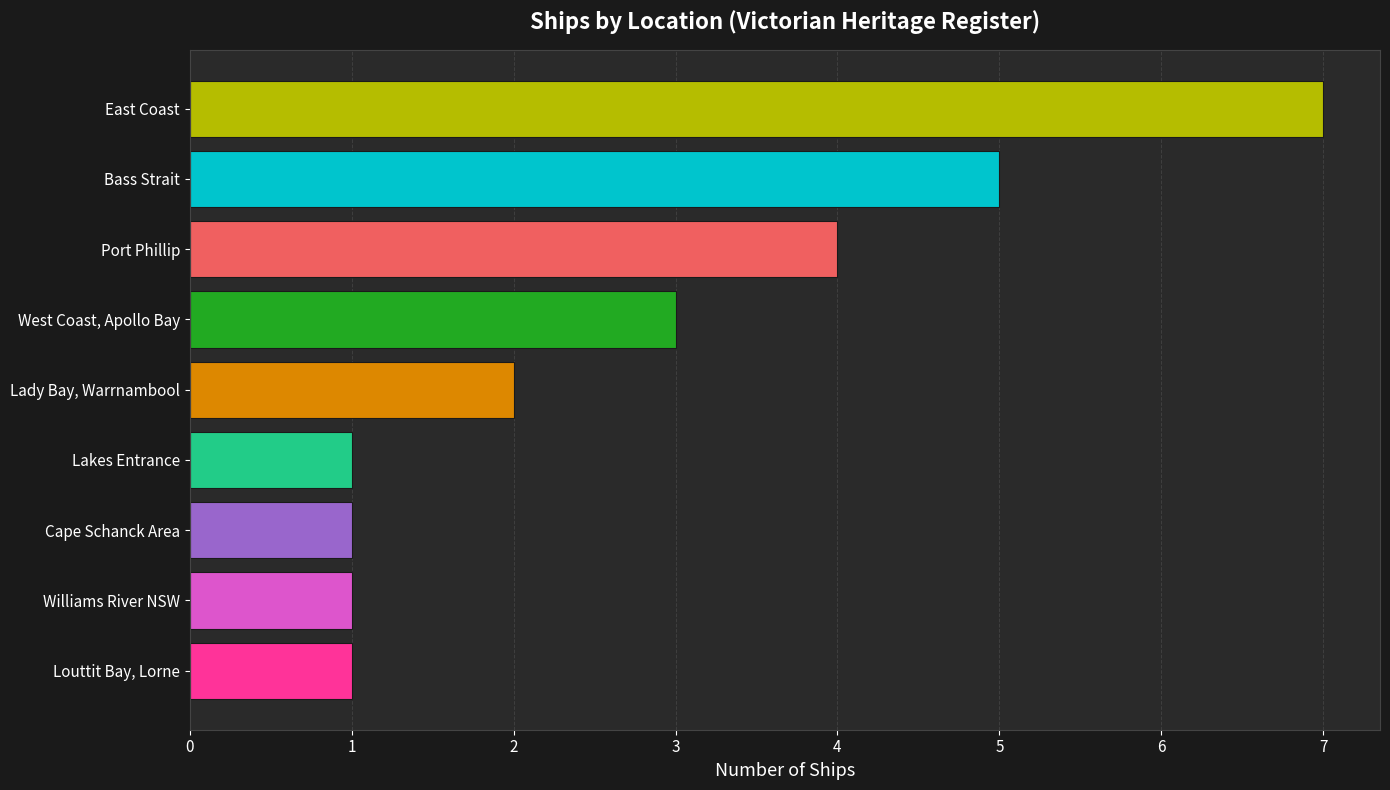

Which label corresponds to the largest value in the chart?

East Coast